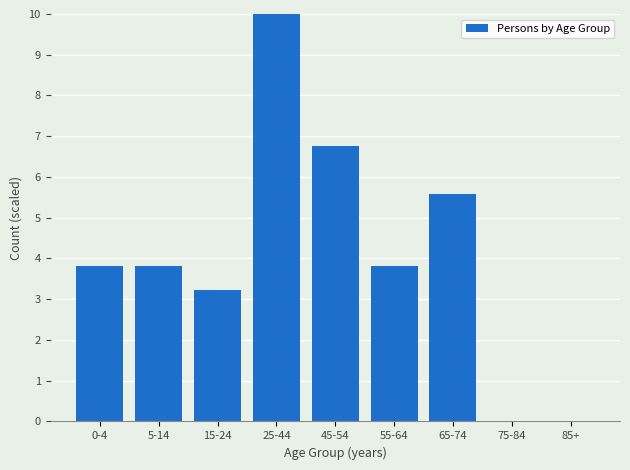

Reading left to right, list all the values displayed in this chart.

0-4=3.8	5-14=3.8	15-24=3.2	25-44=10.0	45-54=6.8	55-64=3.8	65-74=5.6	75-84=0.0	85+=0.0